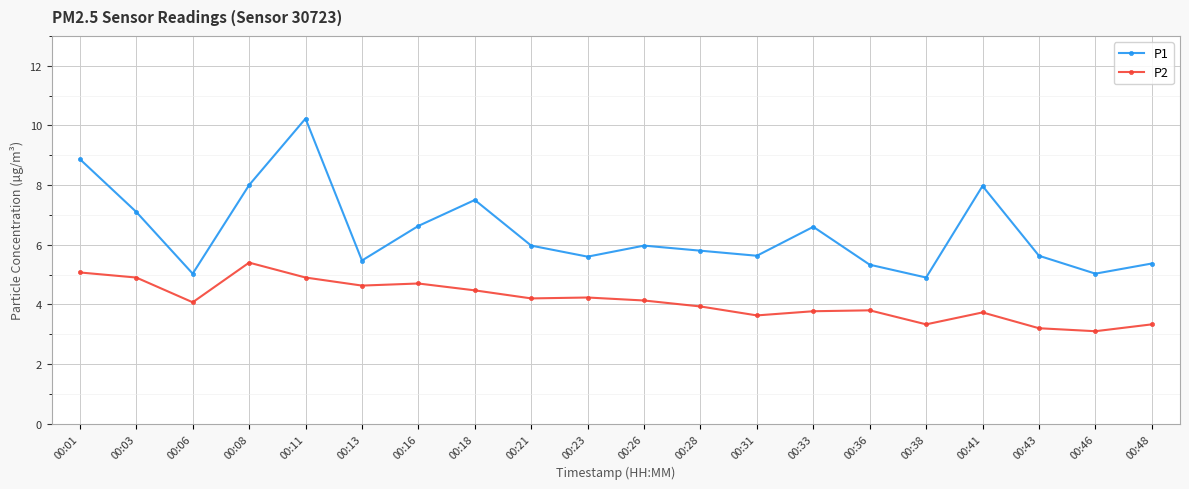

What is the sum of all P2 values?

82.5